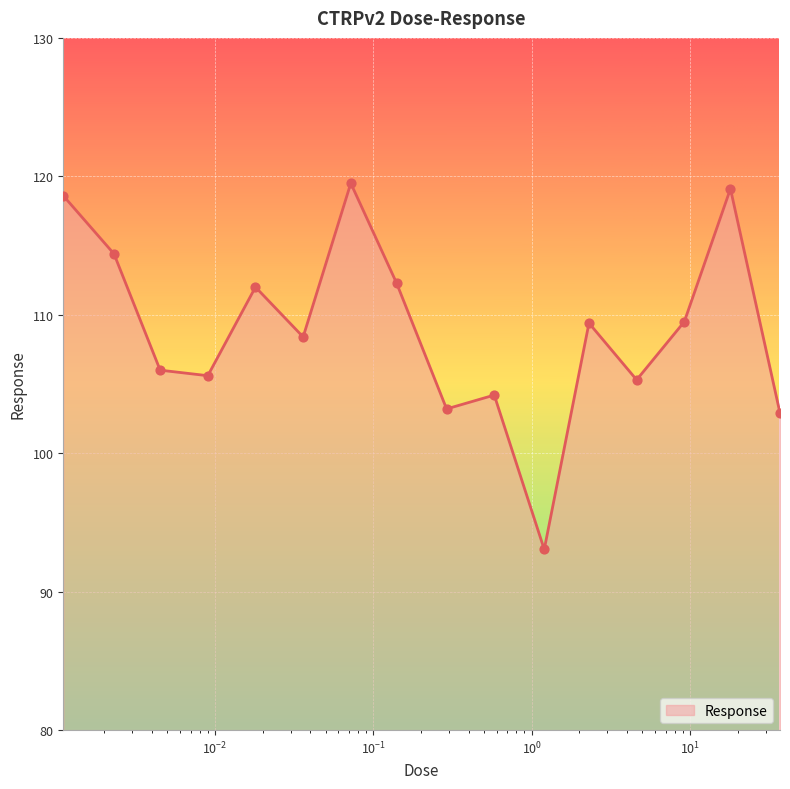

What is the maximum value shown in the chart?

119.5